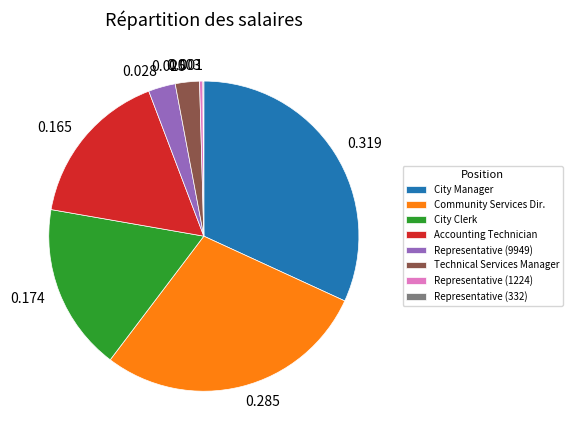

Which has a higher value, Representative (9949) or City Manager?

City Manager